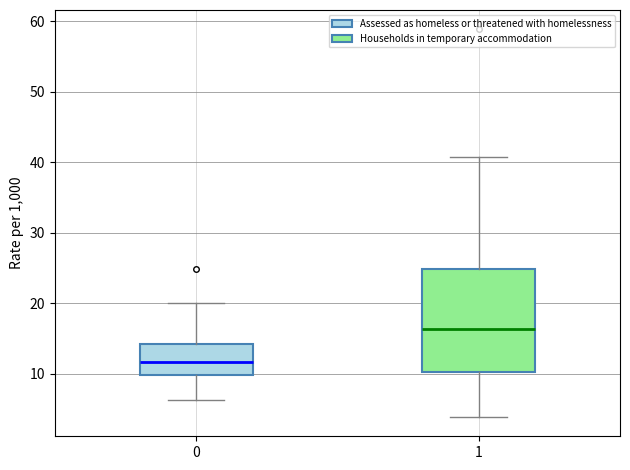

Which box has the lowest median line?

0